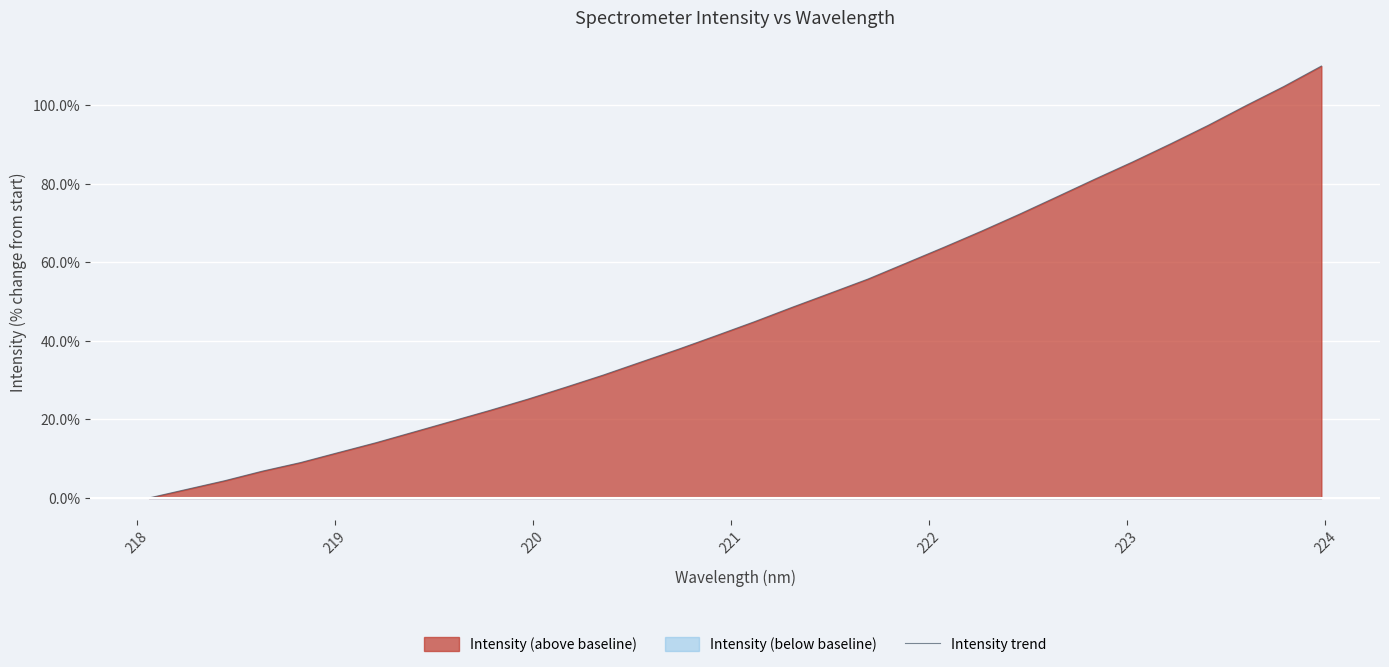

The value at 31 is 0.3. True or false?

False